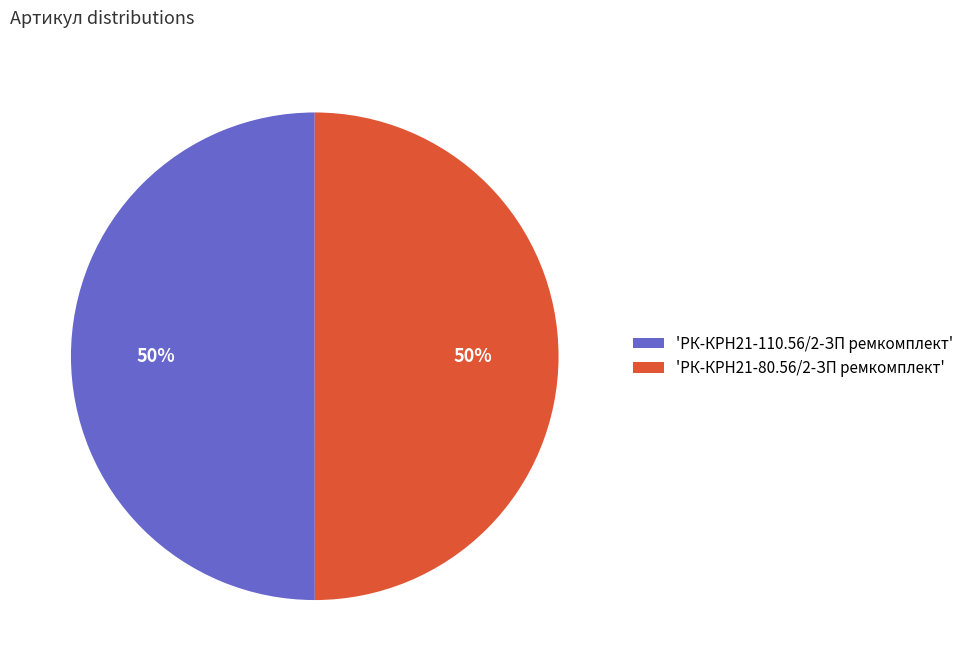

True or false: 'РК-КРН21-110.56/2-ЗП ремкомплект' accounts for 39% of the total.

False